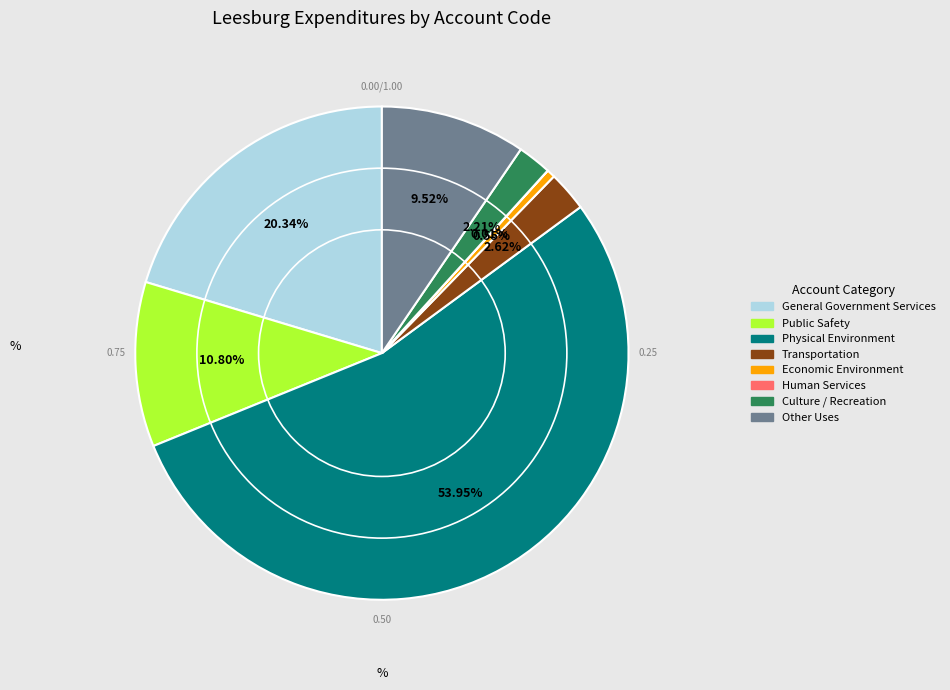

To the nearest percent, what is the difference between the largest and smallest slice percentages?

54%